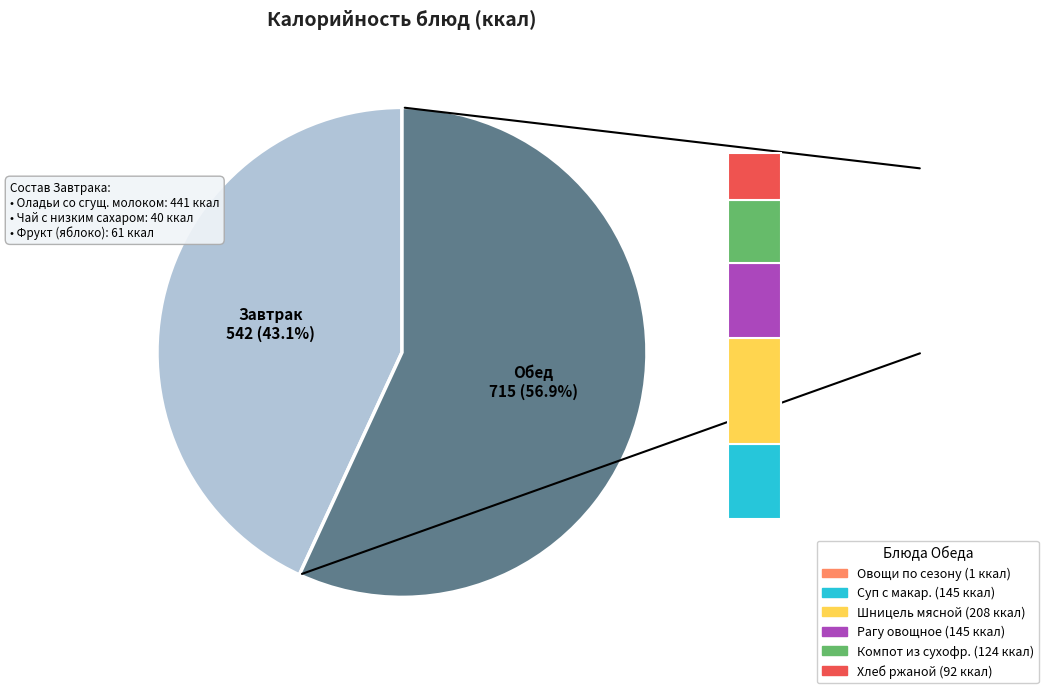

What is the ratio of the value at Шницель мясной to the value at Суп с макаронными изделиями с курой?

1.4